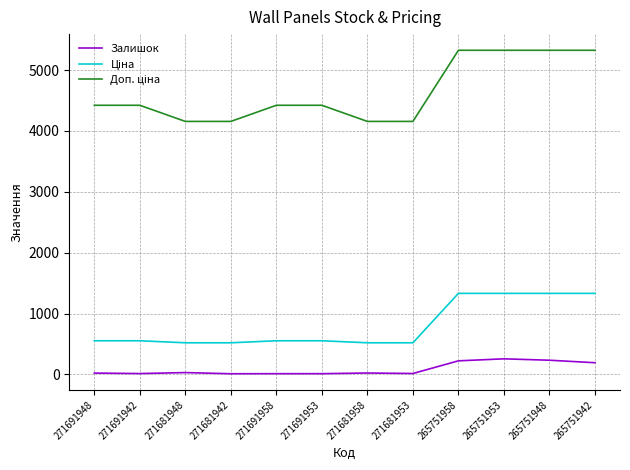

Where is Залишок nearest to the value 133?

265751942